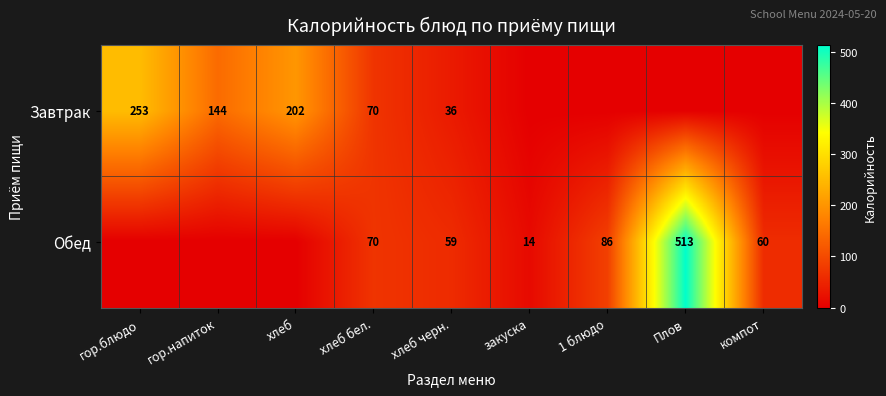

What is the difference between the highest and lowest values at хлеб черн.?

23